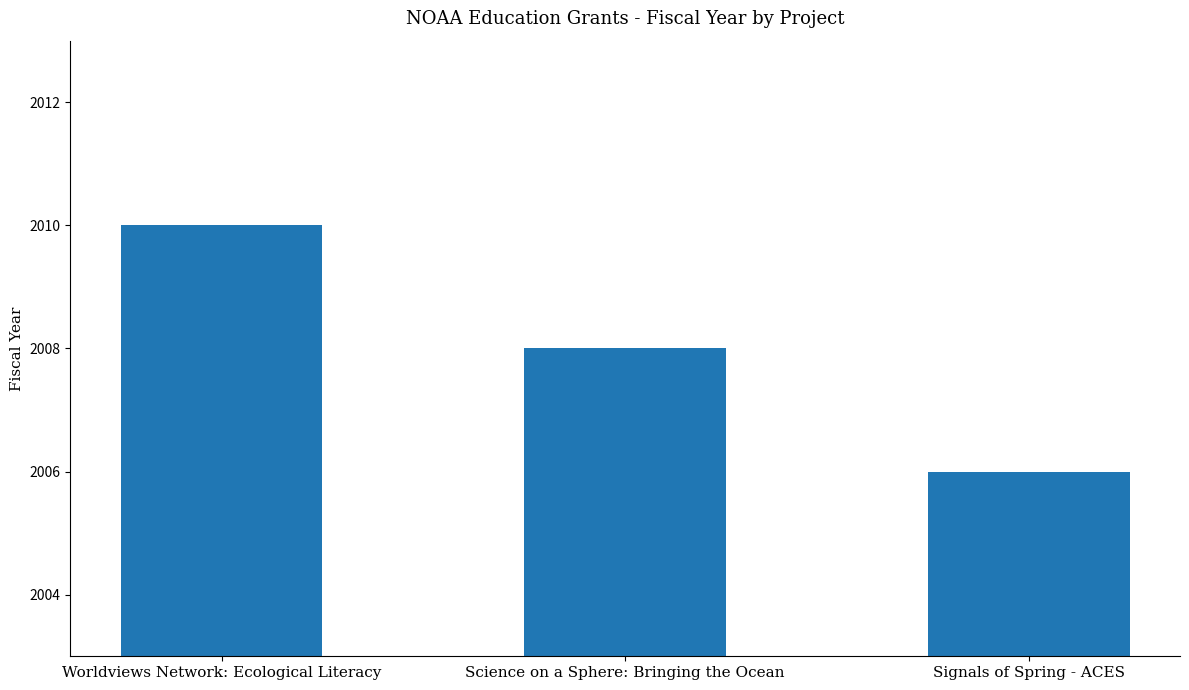

List the labels in order of value, largest first.

Worldviews Network: Ecological Literacy, Science on a Sphere: Bringing the Ocean, Signals of Spring - ACES